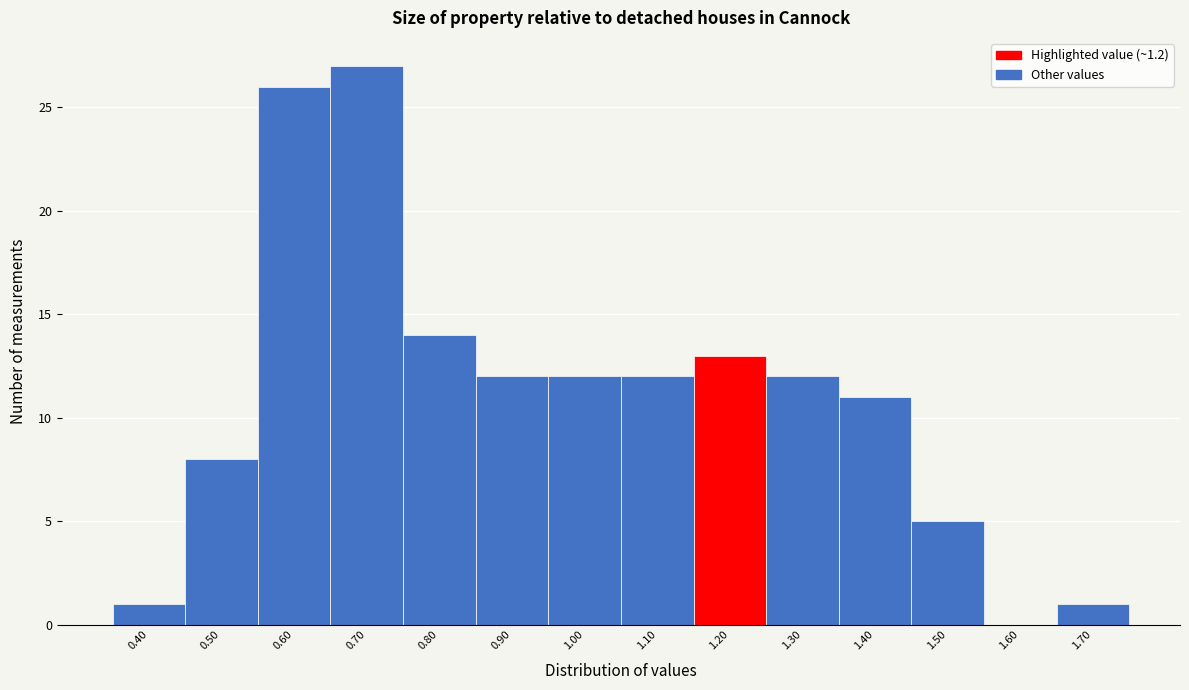

Reading left to right, transcribe all the data shown in this chart.

0.40=1	0.50=8	0.60=26	0.70=27	0.80=14	0.90=12	1.00=12	1.10=12	1.20=13	1.30=12	1.40=11	1.50=5	1.60=0	1.70=1